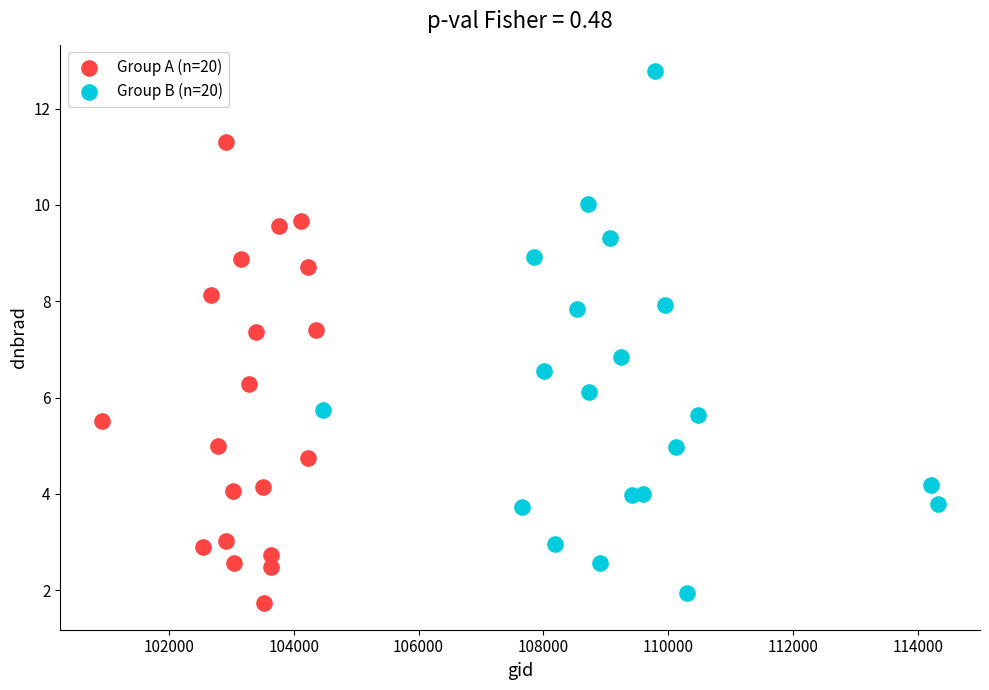

Which series has the widest spread of Y values?

Group B (n=20)